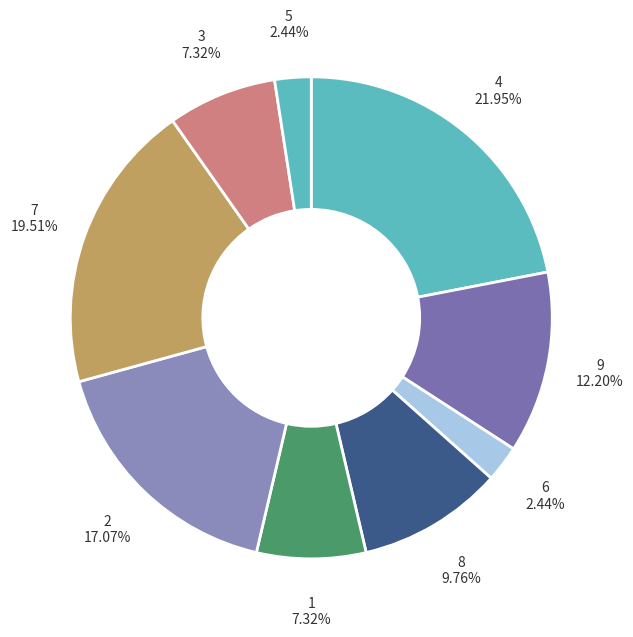

What portion of the pie excludes 6?

97.6%